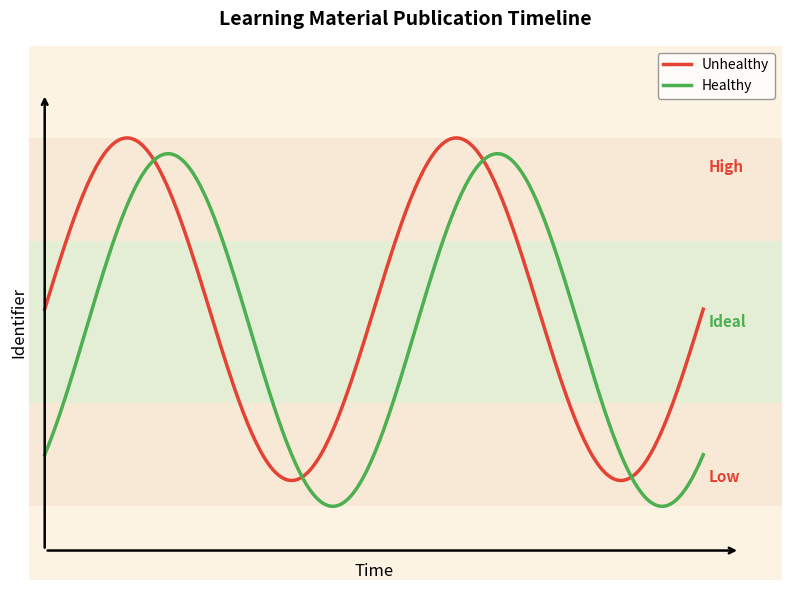

Does the chart have visible grid lines?

No